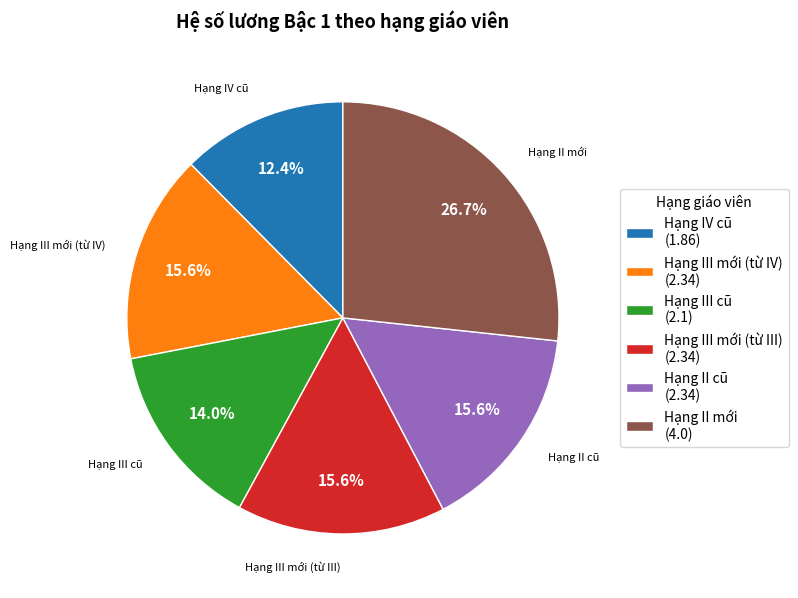

To the nearest percent, what is the combined percentage of Hạng III mới (từ III) and Hạng II cũ?

31%